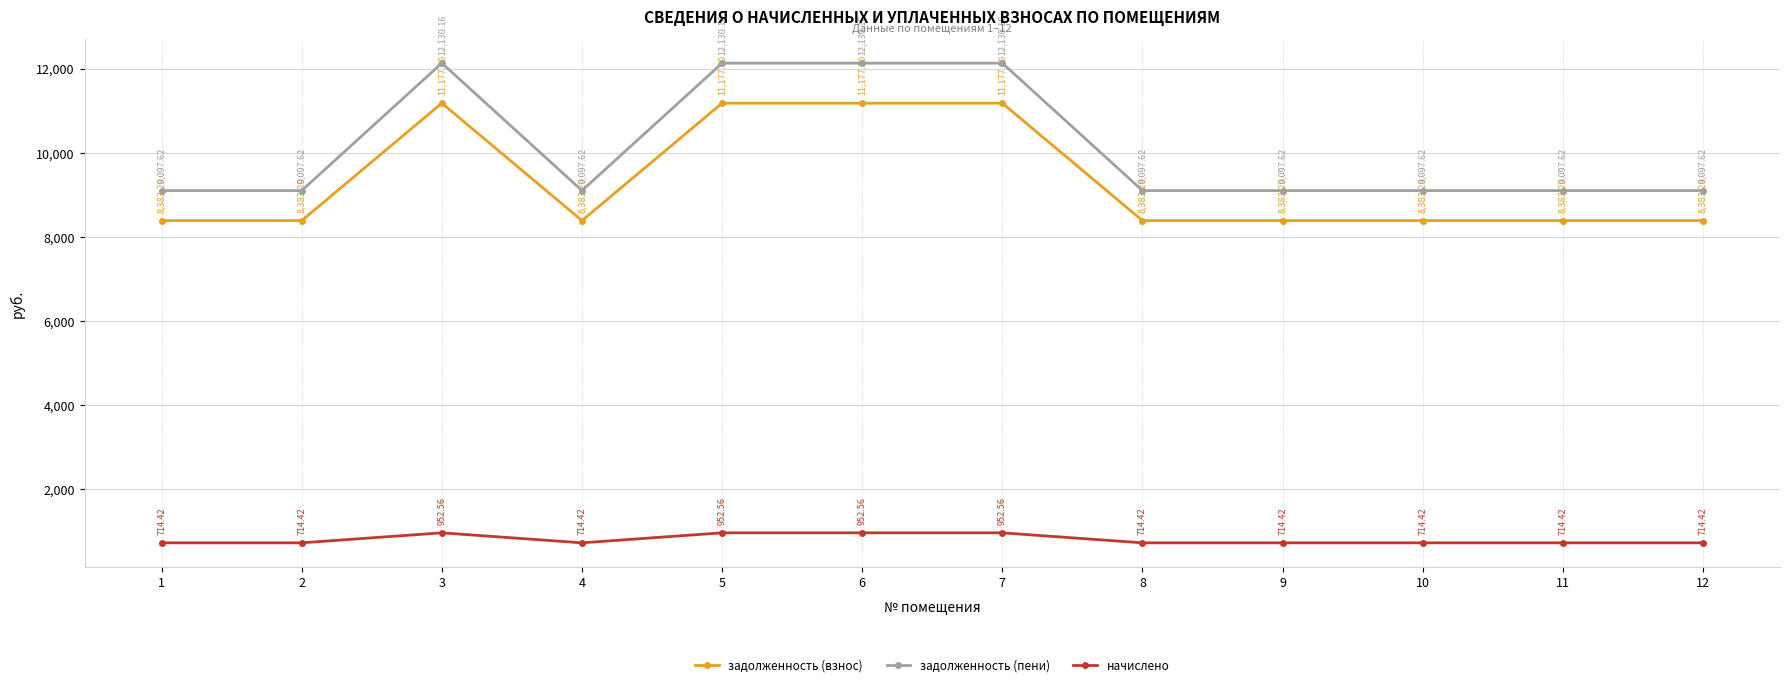

At which category does начислено reach its first local peak?

3